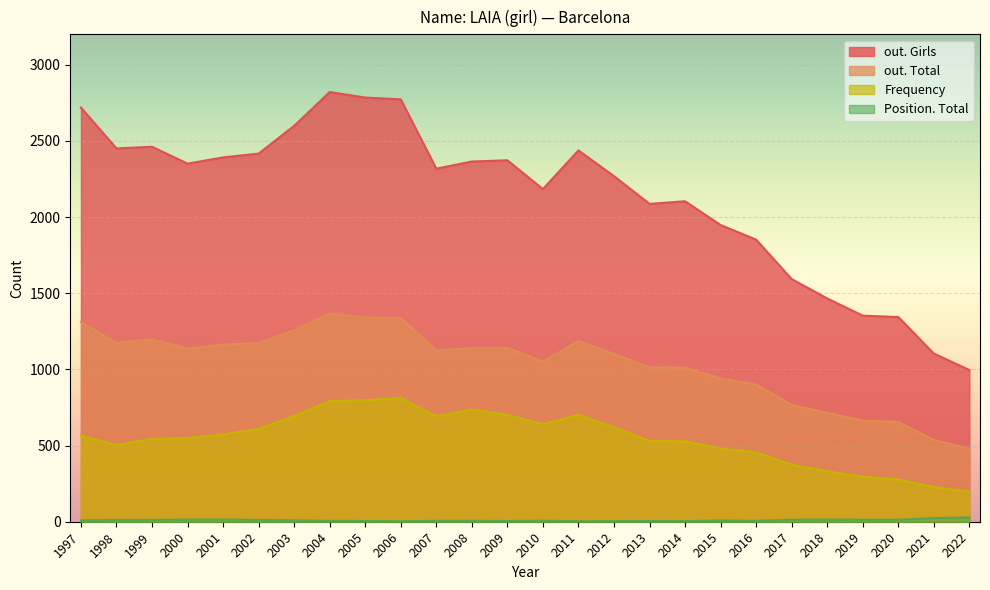

What is the minimum value shown in the chart?

3